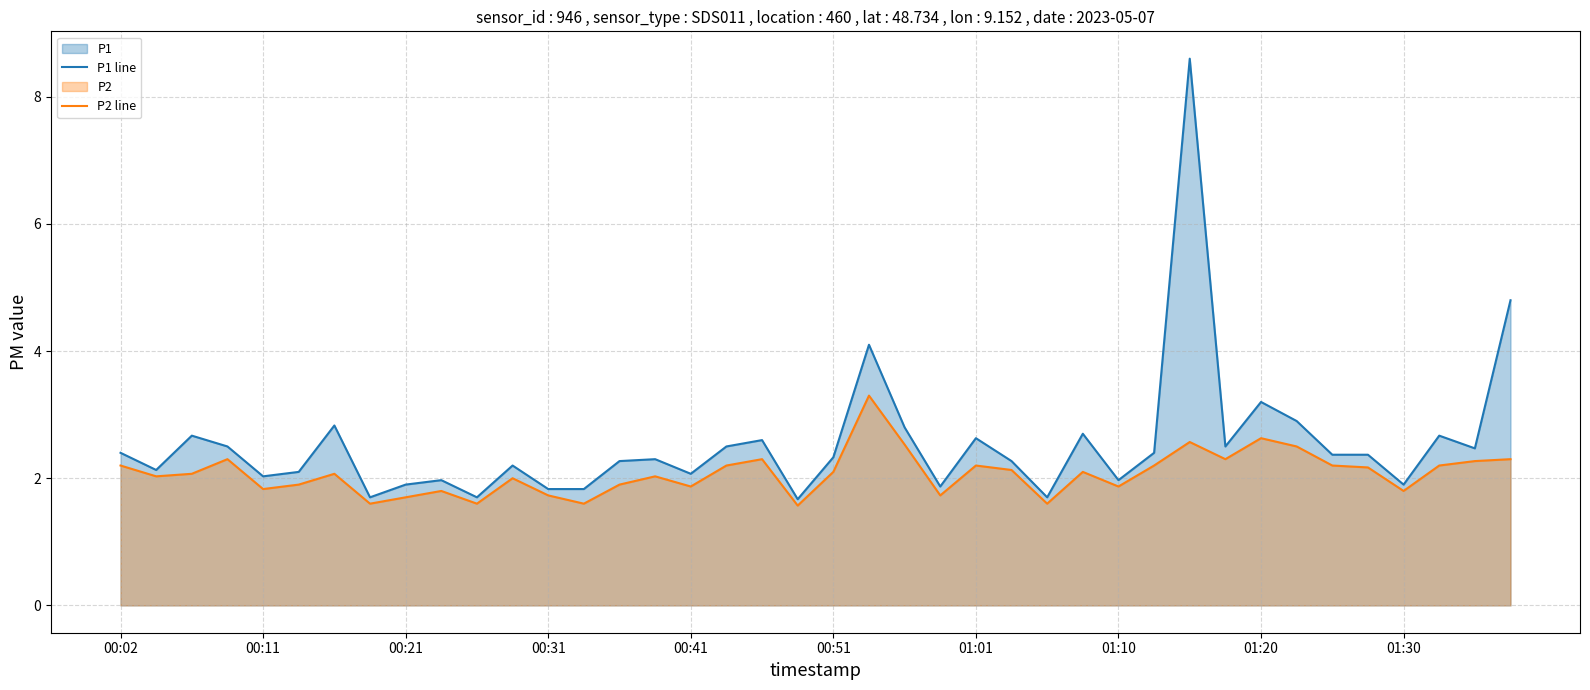

Count the number of categories in the chart.

40